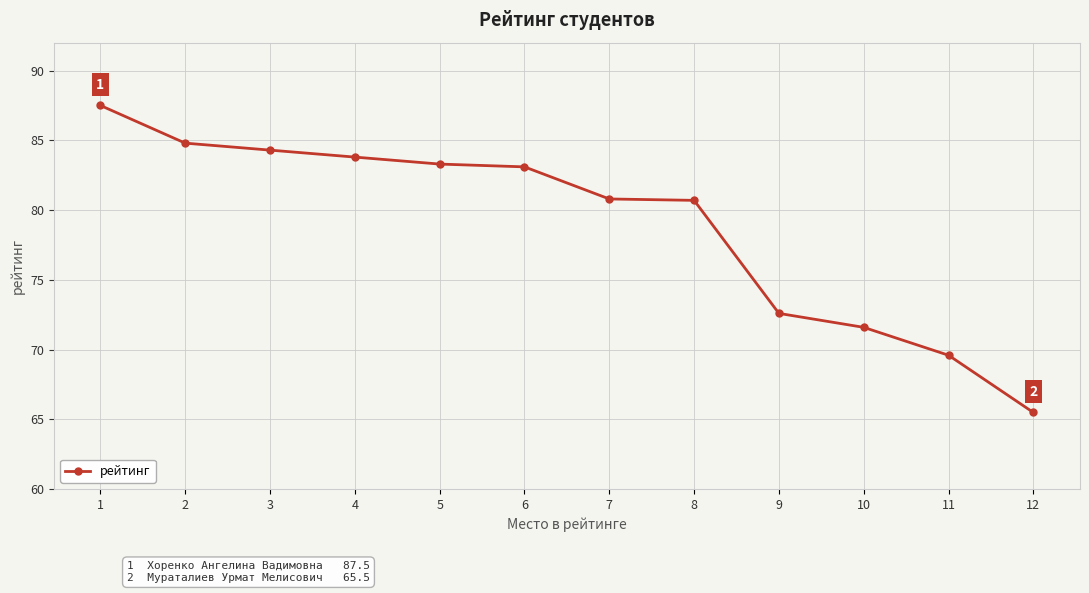

What is the difference between the maximum and minimum values?

22.0